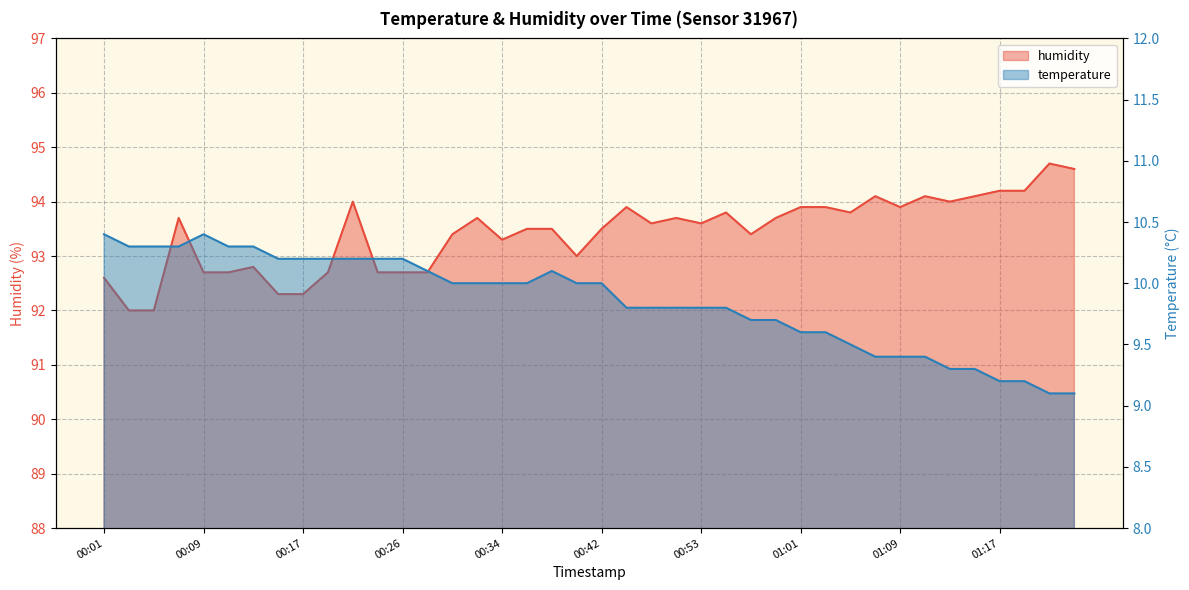

How many lines are shown in the chart?

2